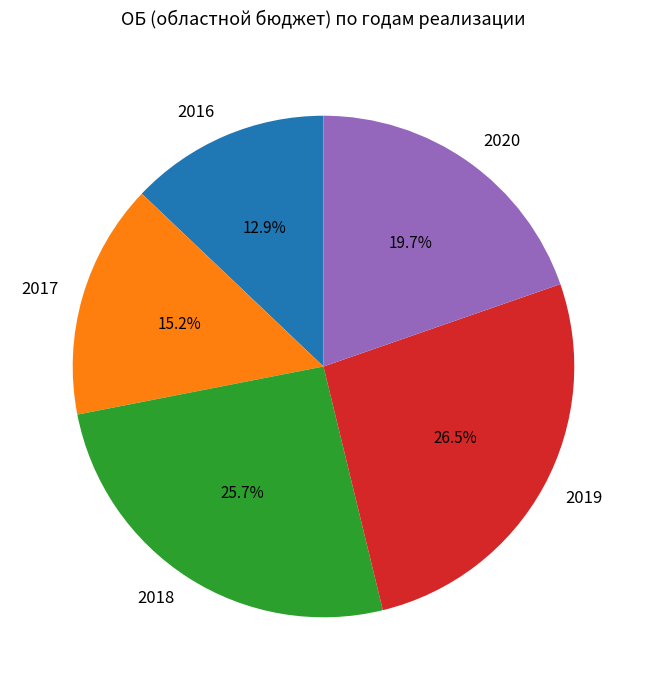

Which has a higher value, 2016 or 2018?

2018